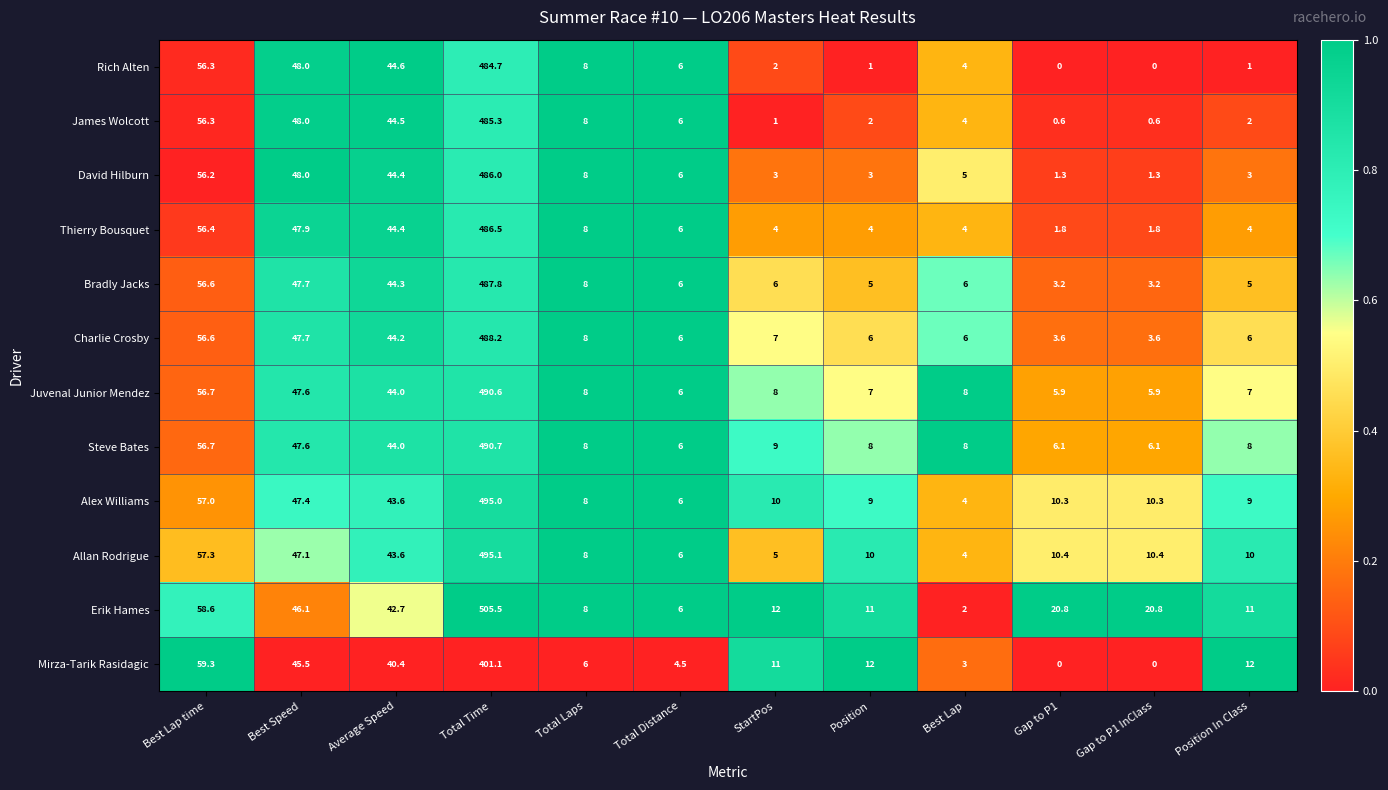

Between Best Speed and Position In Class, which series saw the biggest shift?

Rich Alten